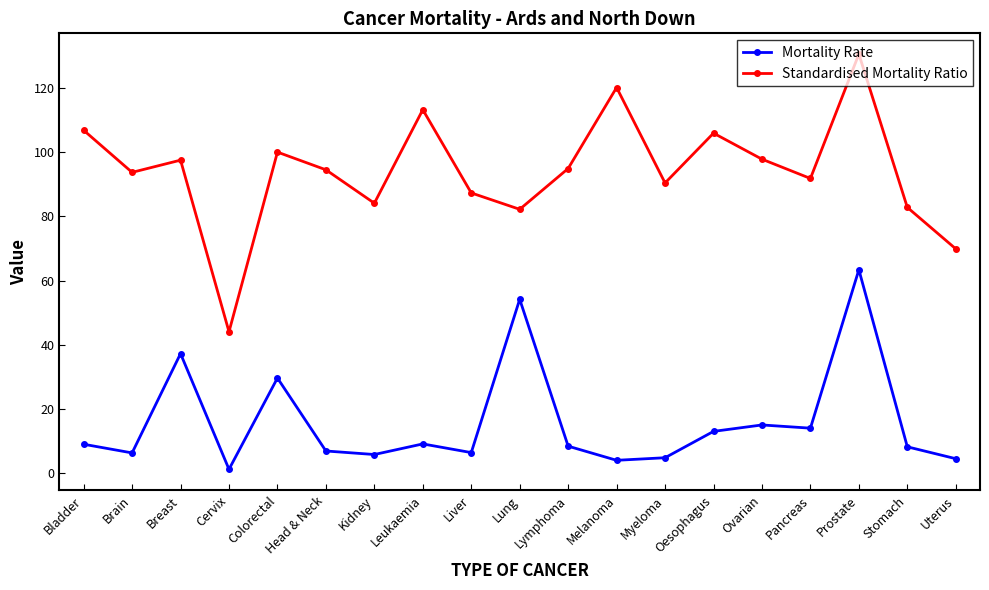

How many categories are shown in the chart?

19